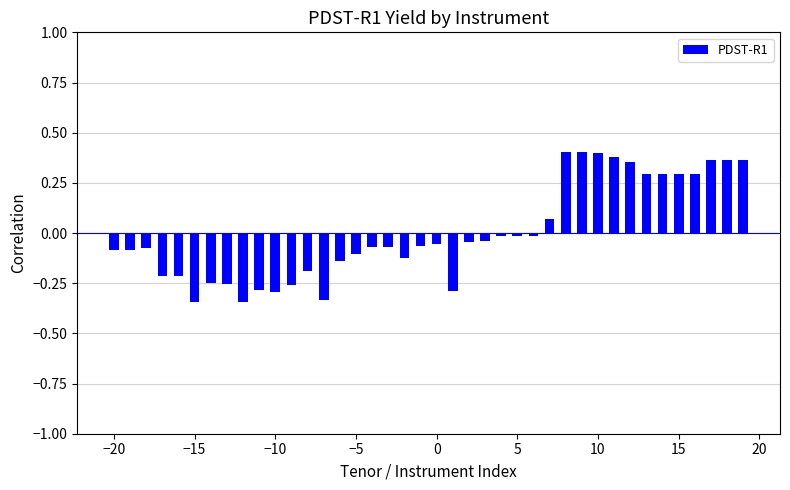

What is the difference between the maximum and minimum values?

0.7